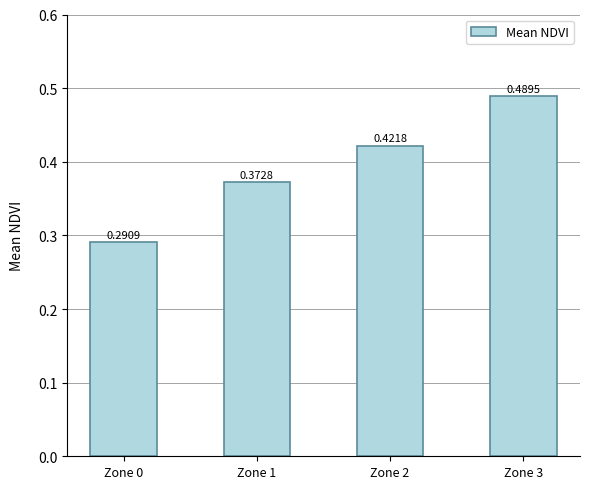

Which label corresponds to the smallest value in the chart?

Zone 0